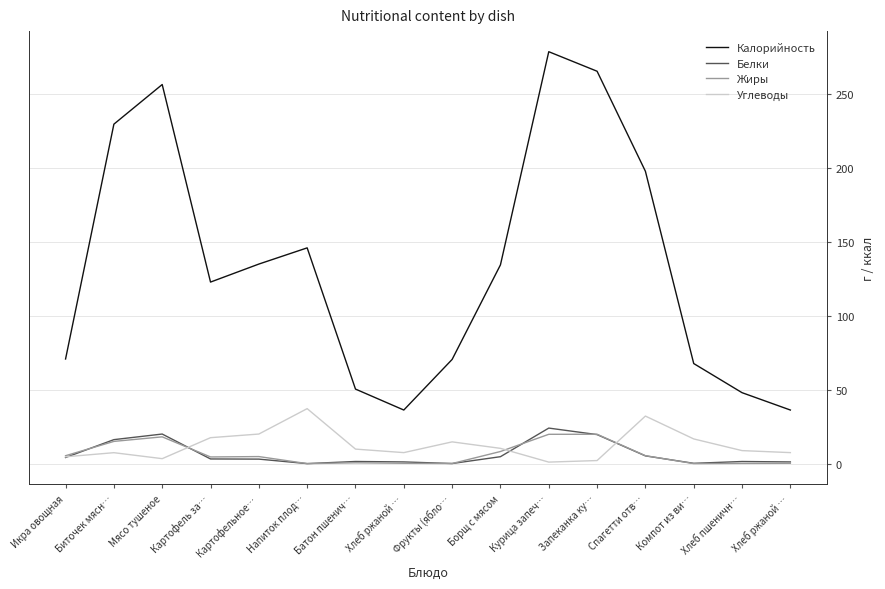

Count the number of categories in the chart.

16